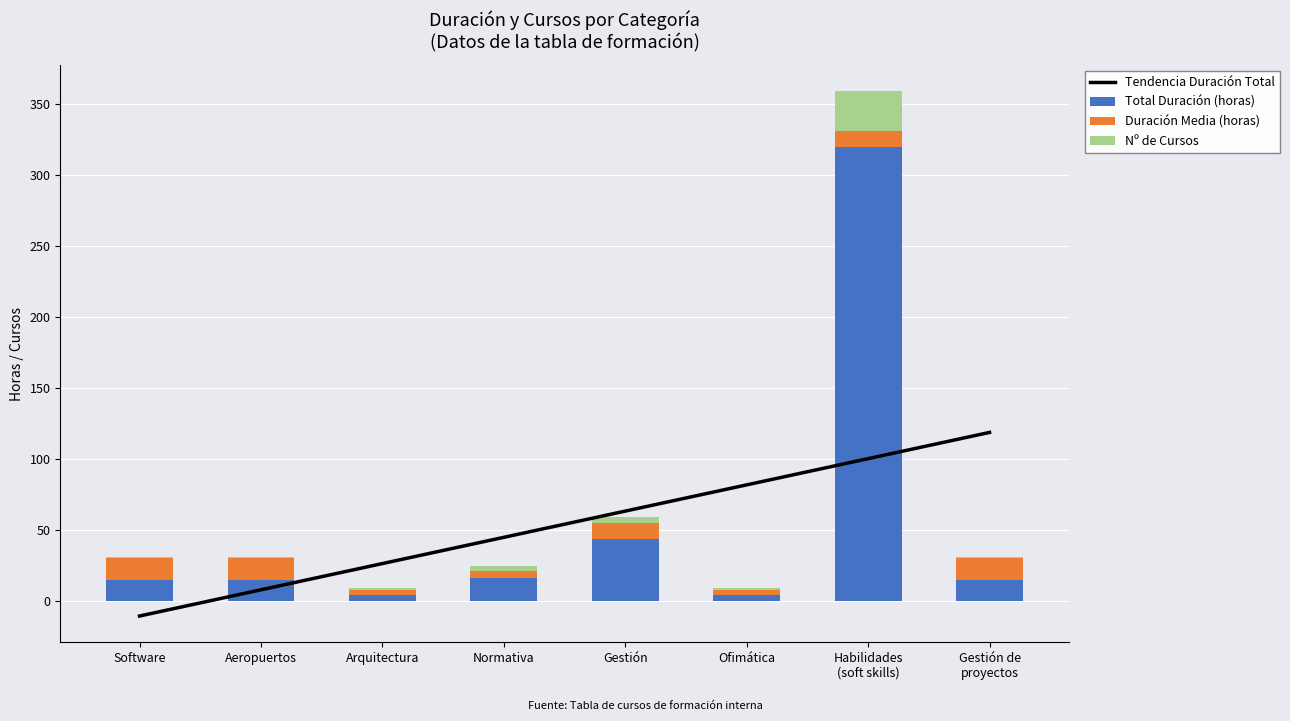

What is the sum of all Total Duración (horas) values?

433.0